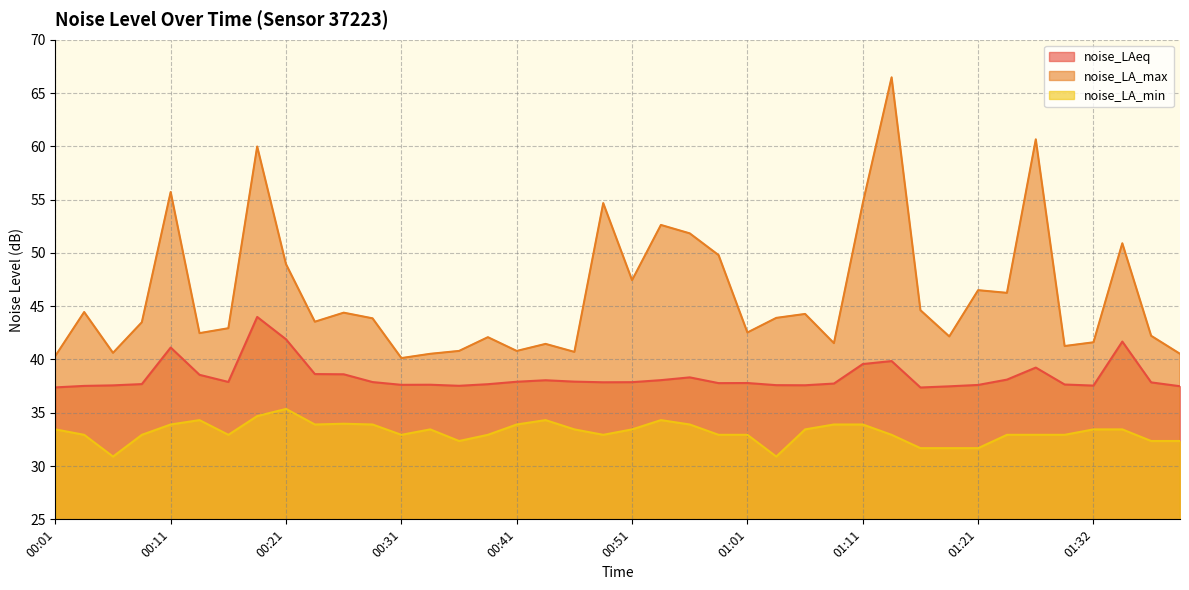

Is it true that noise_LA_min equals 33.4 at 00:34?

True